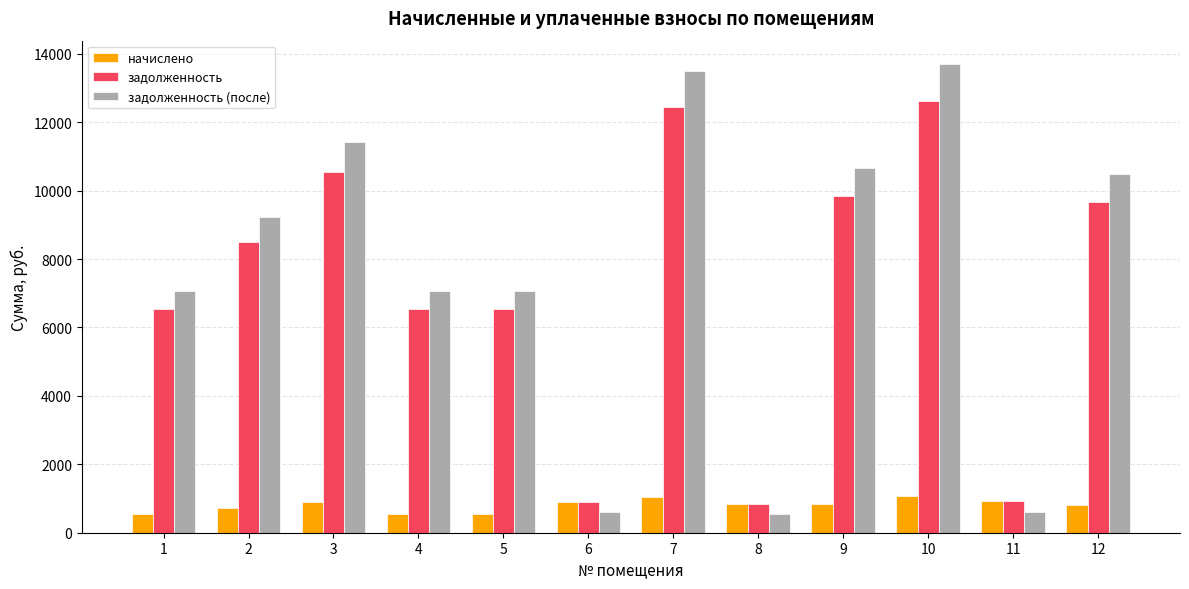

What is the sum of the задолженность values at 11 and 7?

13365.0